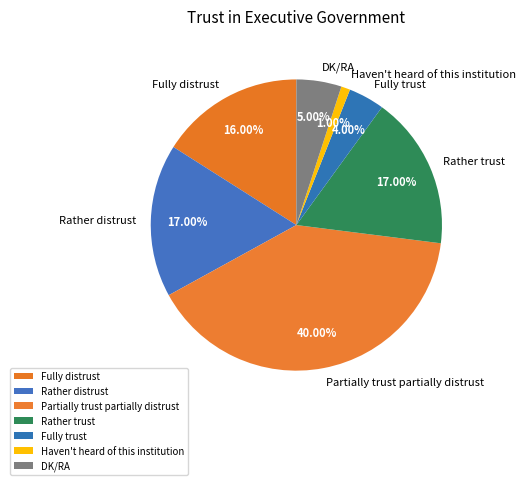

To the nearest percent, what is the difference between the Rather trust and Partially trust partially distrust slice percentages?

23%